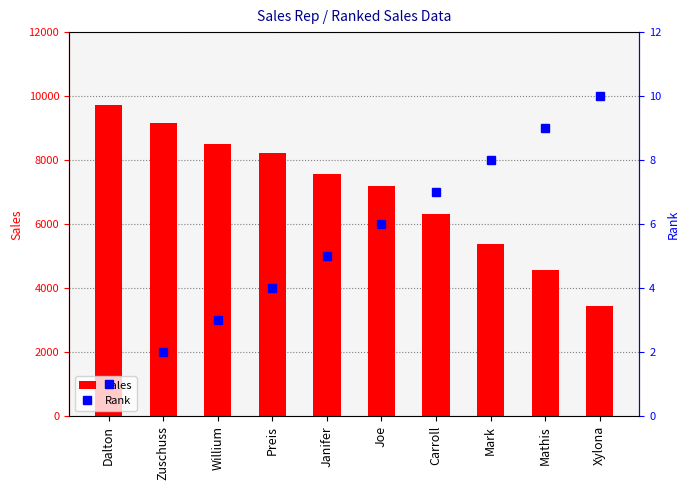

What is the label of the 5th bar from the left?

Janifer